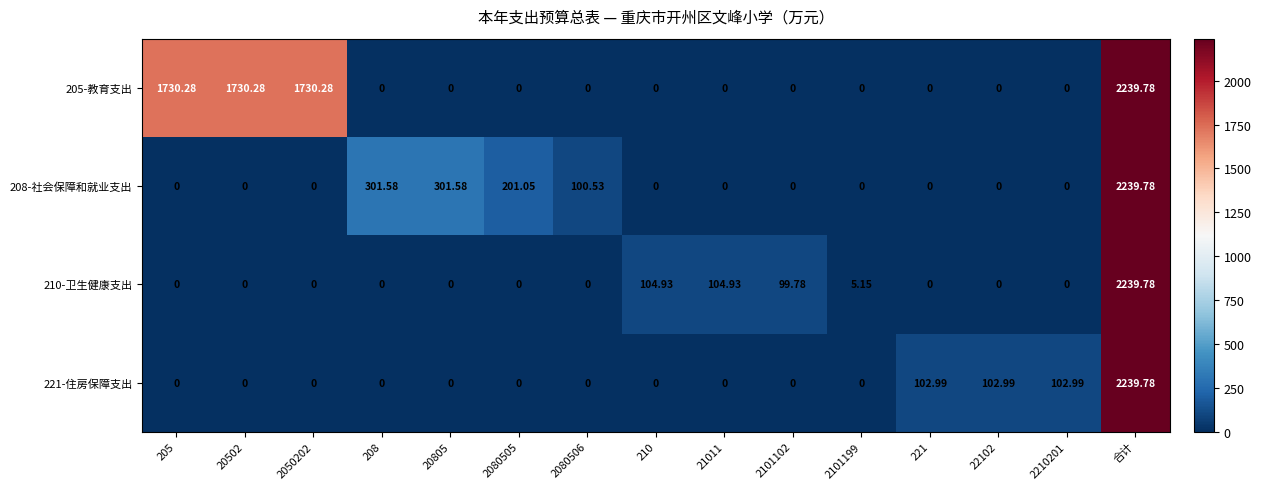

At which category is the sum across all series the highest?

合计